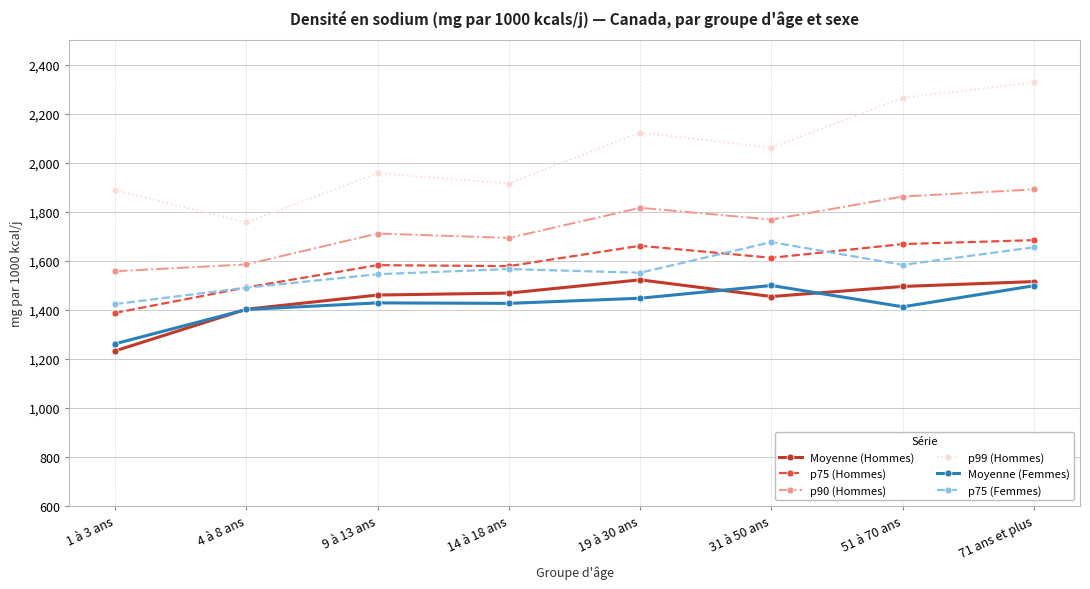

What is the total value across all series at 71 ans et plus?

10571